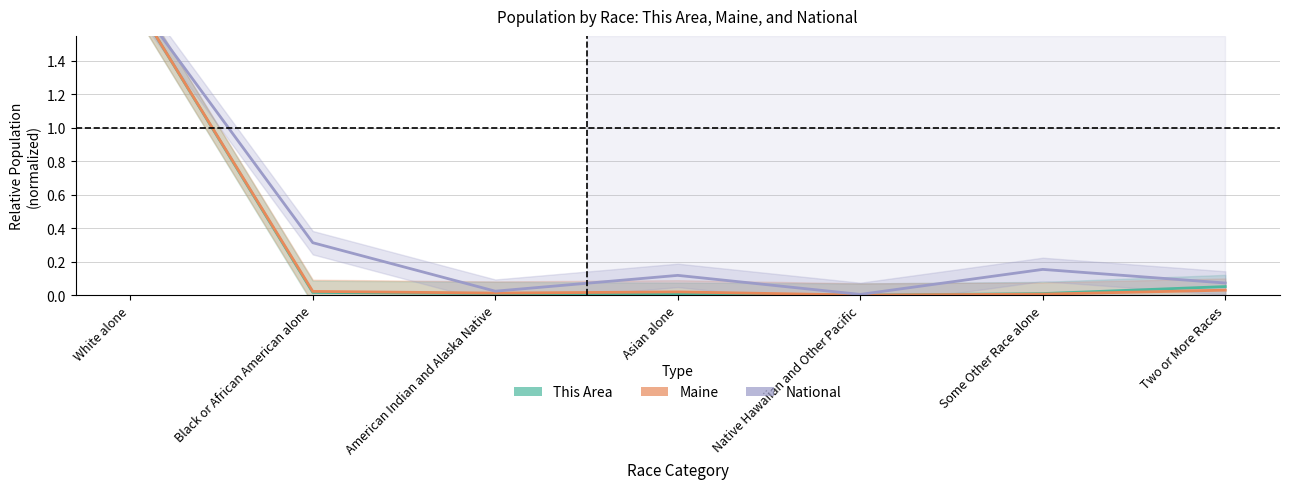

Between Black or African American alone and White alone, which is larger?

White alone